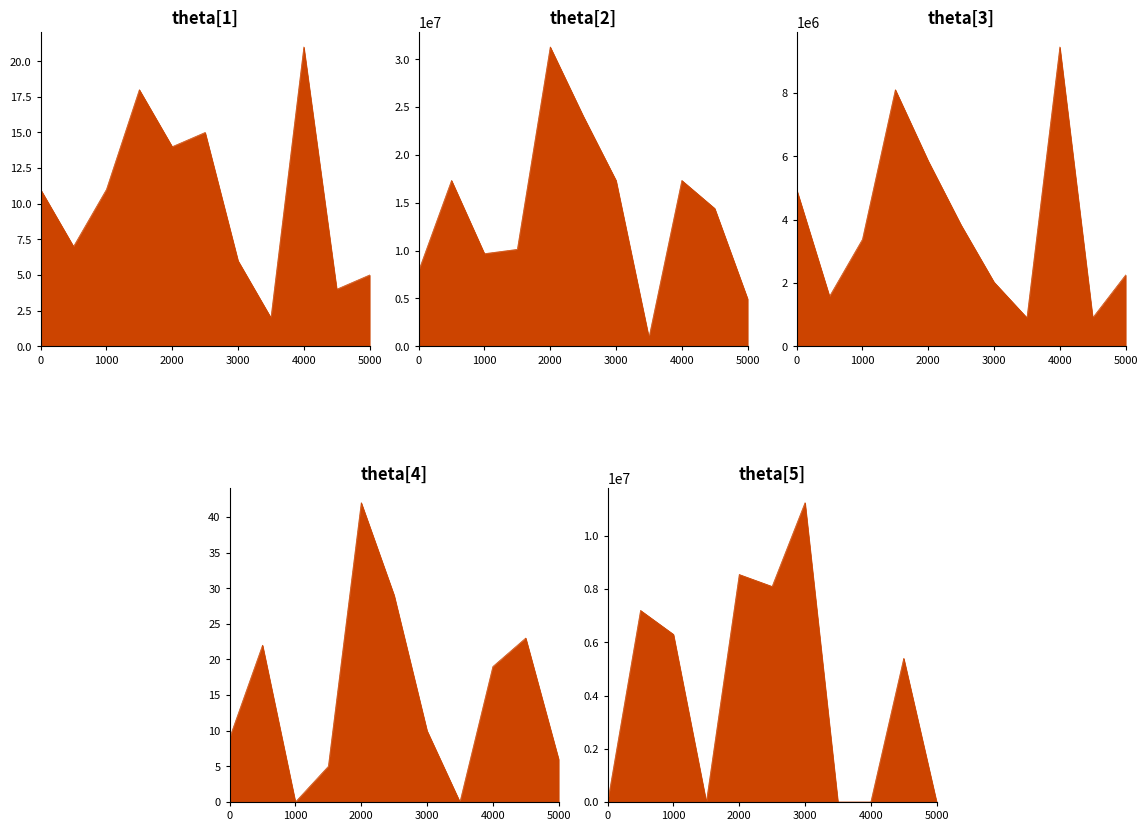

In Dana Pemberian Relaksasi line, how many points are higher than both neighbors (excluding endpoints)?

2